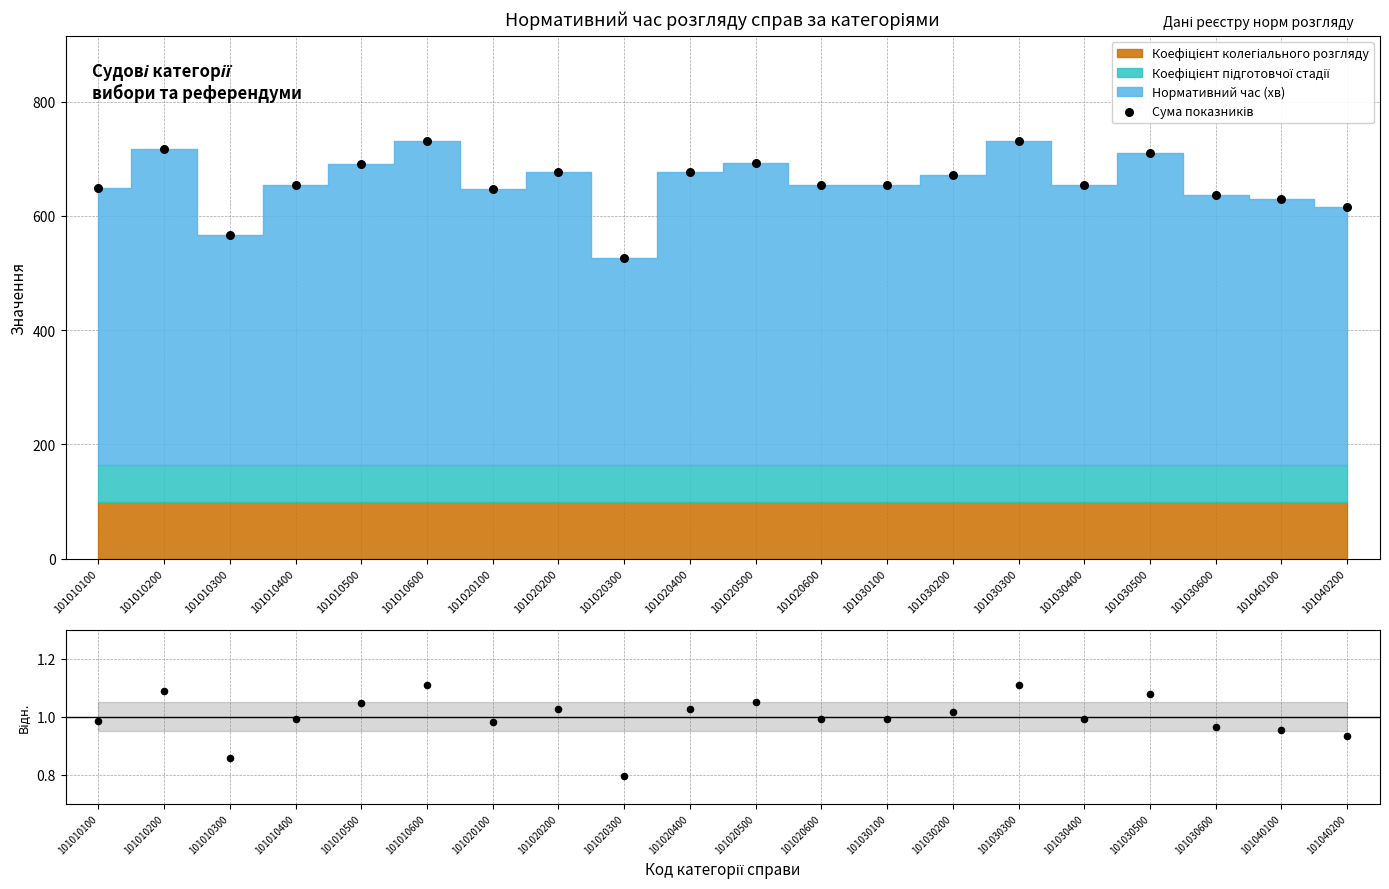

Which series contains the lowest Y value?

Відношення до середнього